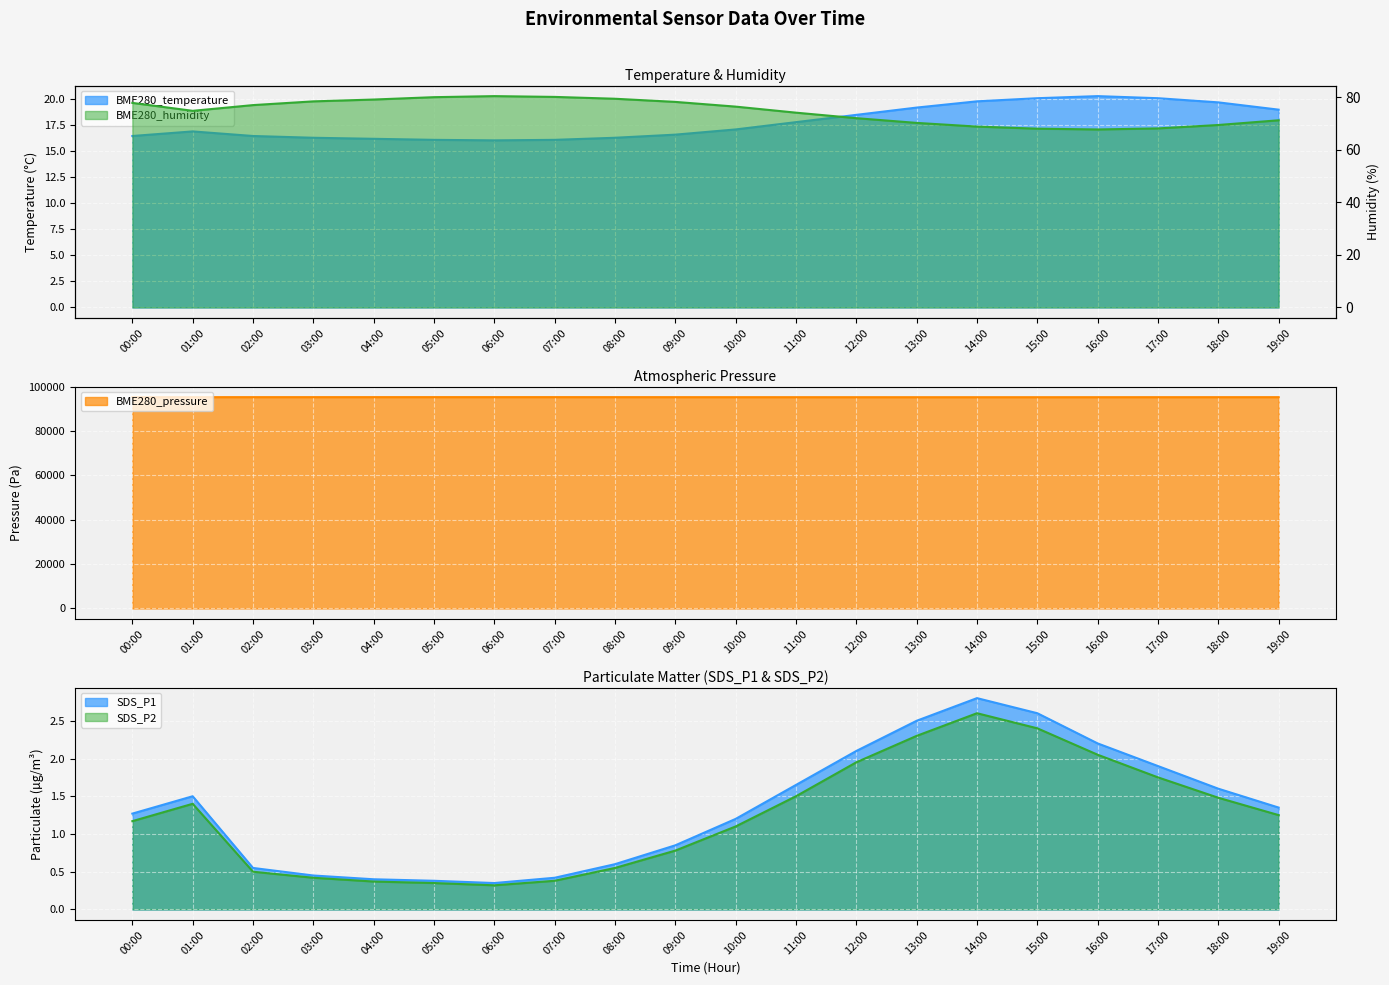

How many values in the SDS_P1 series exceed 1?

12